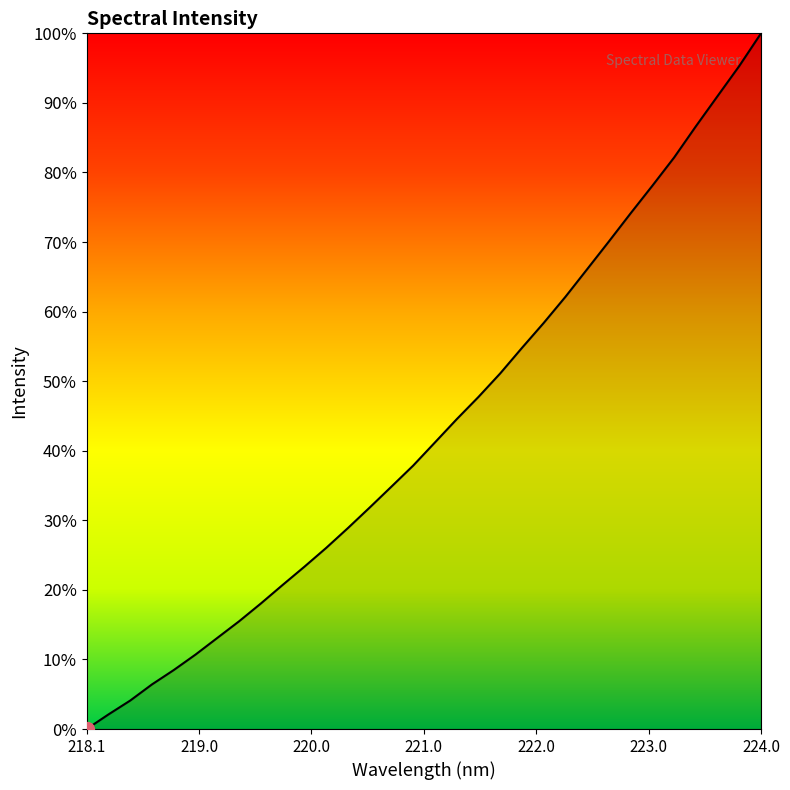

Does the chart have visible grid lines?

No